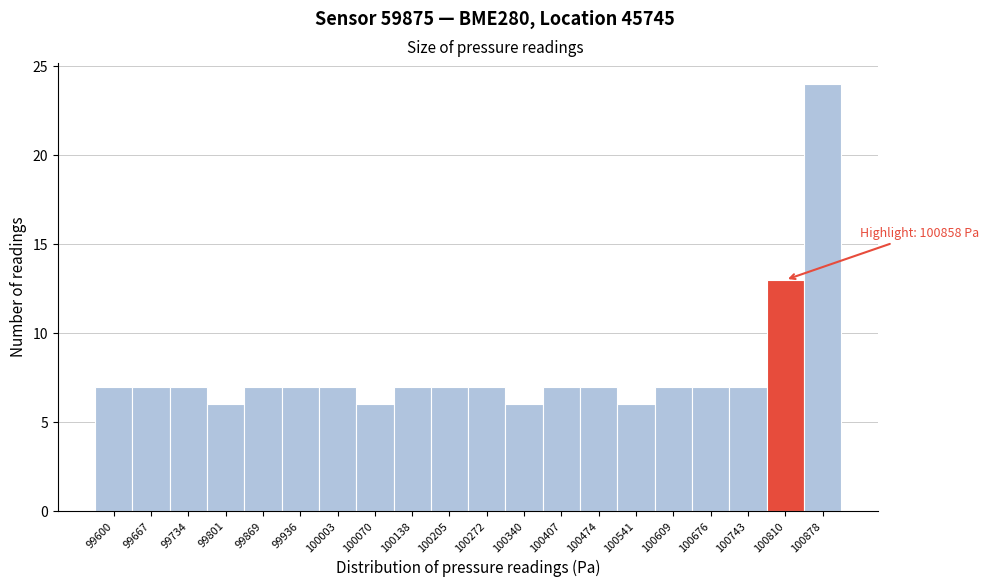

Reading left to right, what are all the values shown in this chart?

7	7	7	6	7	7	7	6	7	7	7	6	7	7	6	7	7	7	13	24